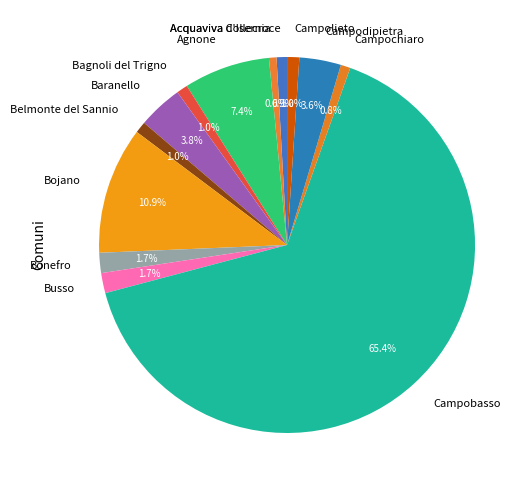

To the nearest percent, what percentage of the pie is Busso?

2%